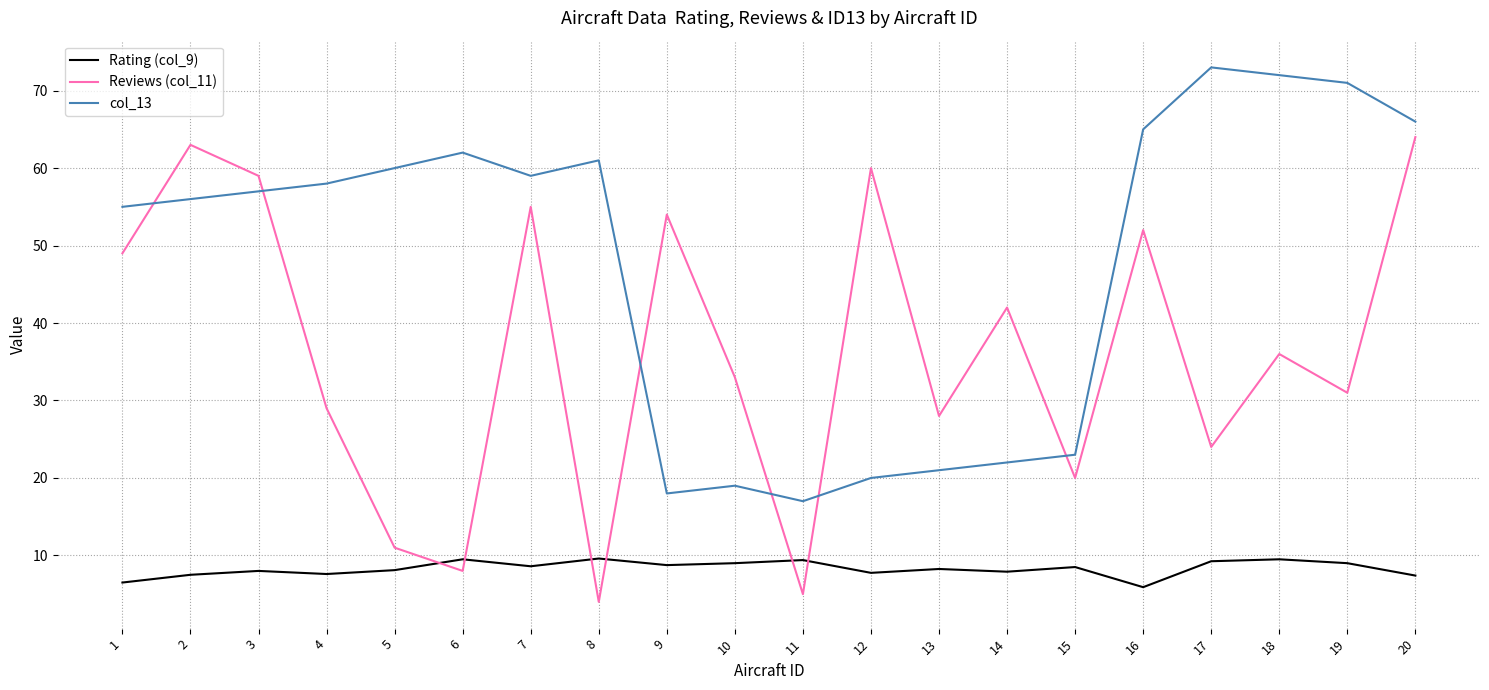

Is it true that Rating (col_9) equals 2.5 at 18?

False